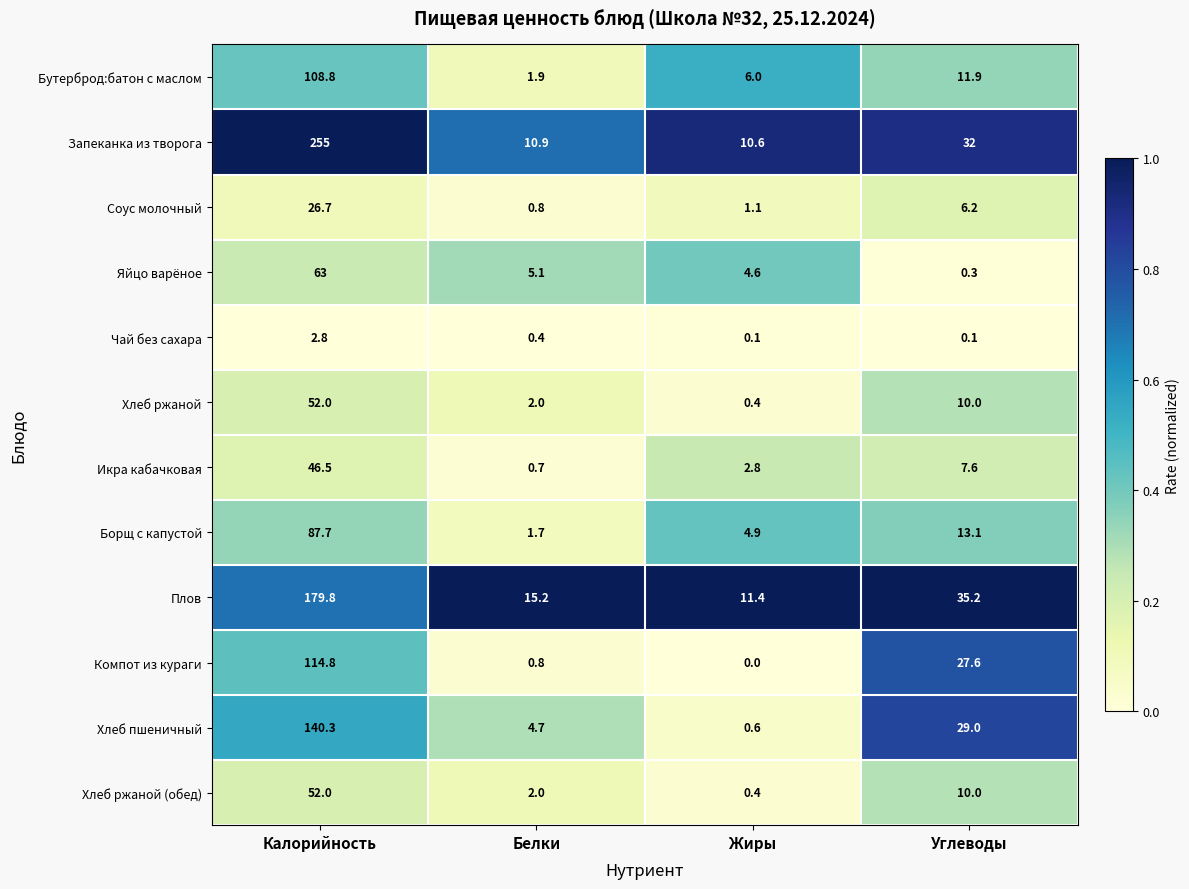

Which series has the widest spread of values?

Запеканка из творога